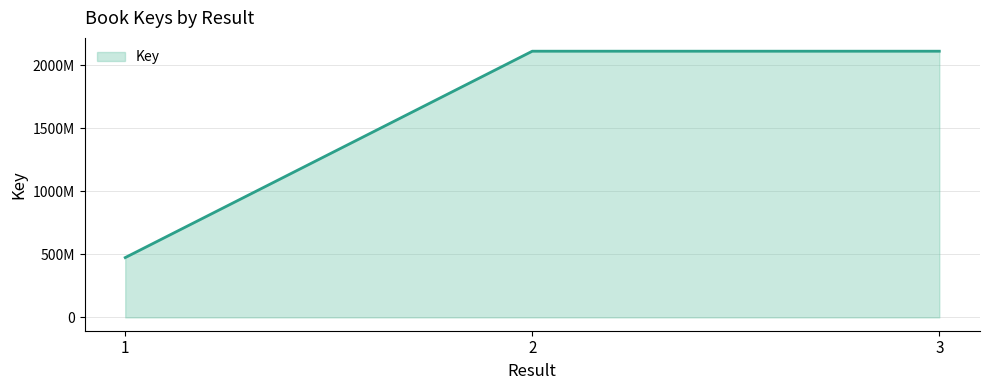

At which category does the chart reach its peak across all series?

2